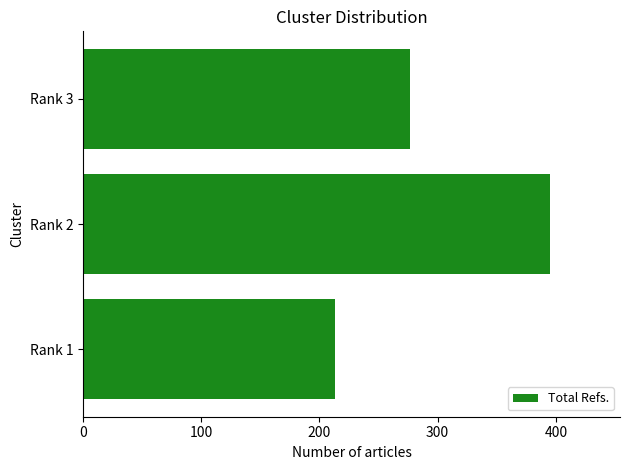

How many data points does each series have?

3